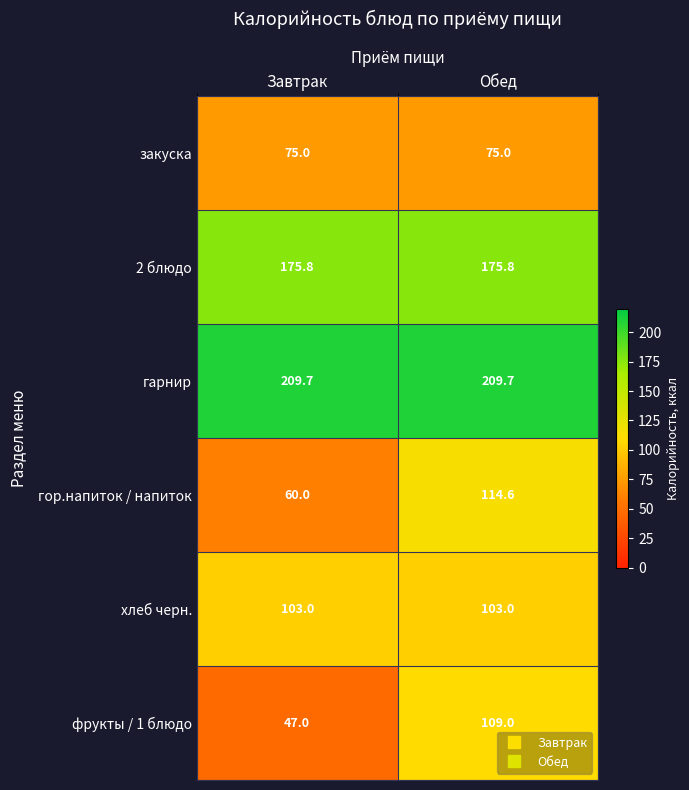

Rank the series at Завтрак from highest to lowest value.

гарнир, 2 блюдо, хлеб черн., закуска, гор.напиток / напиток, фрукты / 1 блюдо